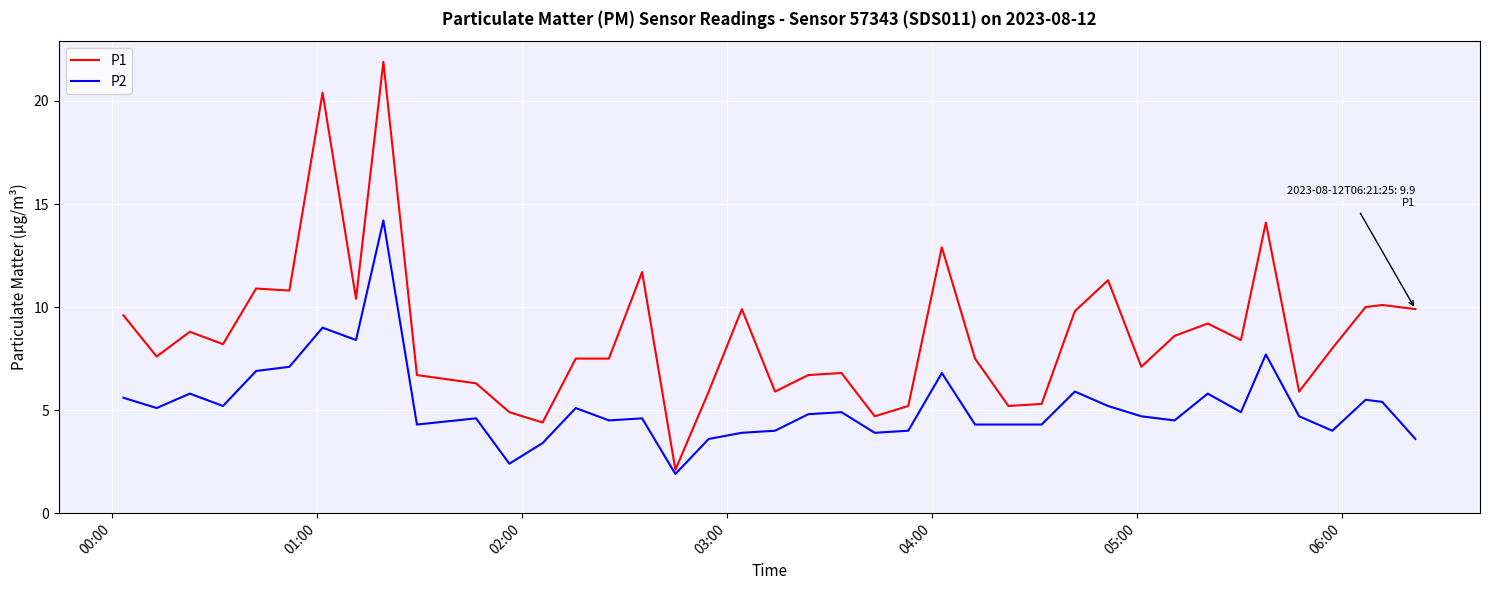

Rank the series by their maximum value, from lowest to highest.

P2, P1